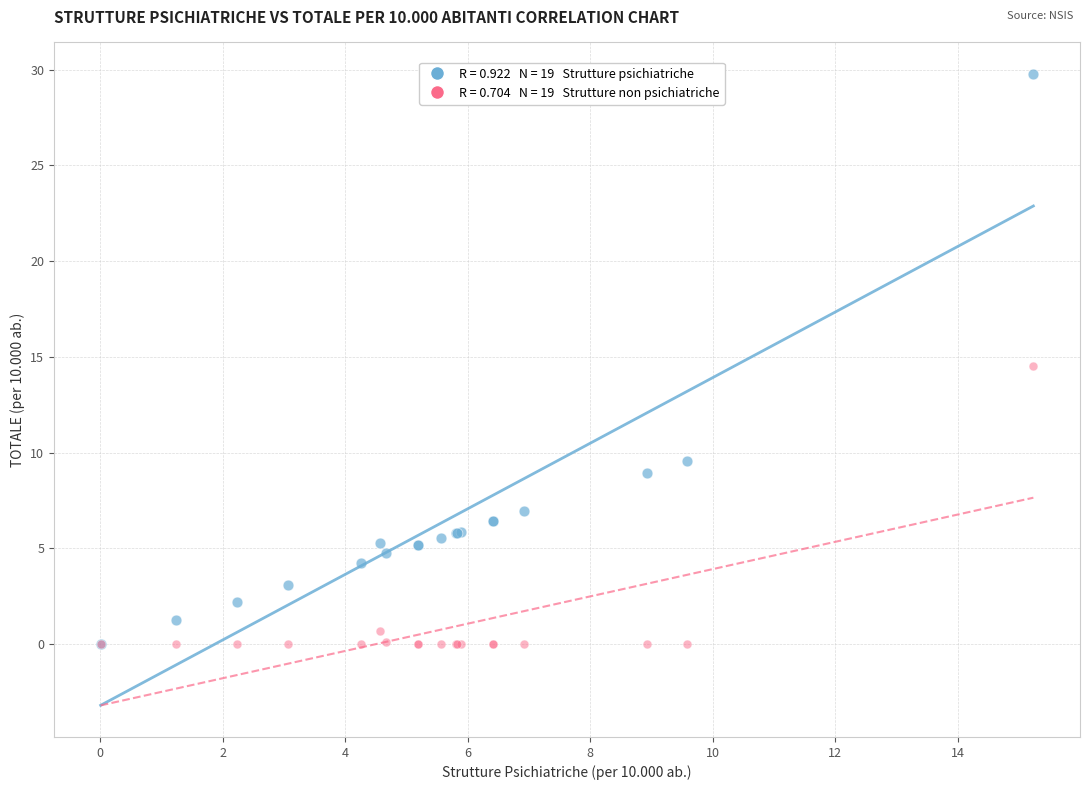

Across all series, what Y value is closest to 14?

14.5